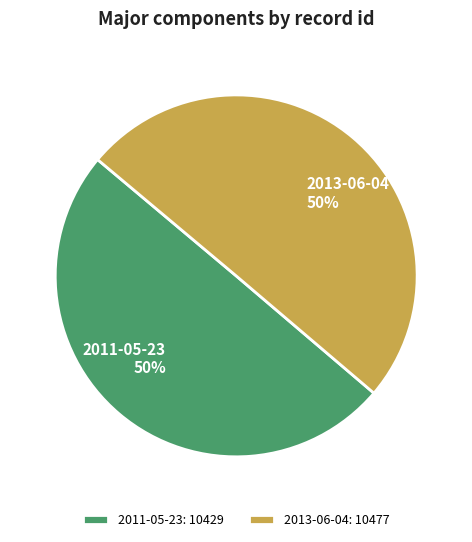

Count the number of slices in the pie.

2